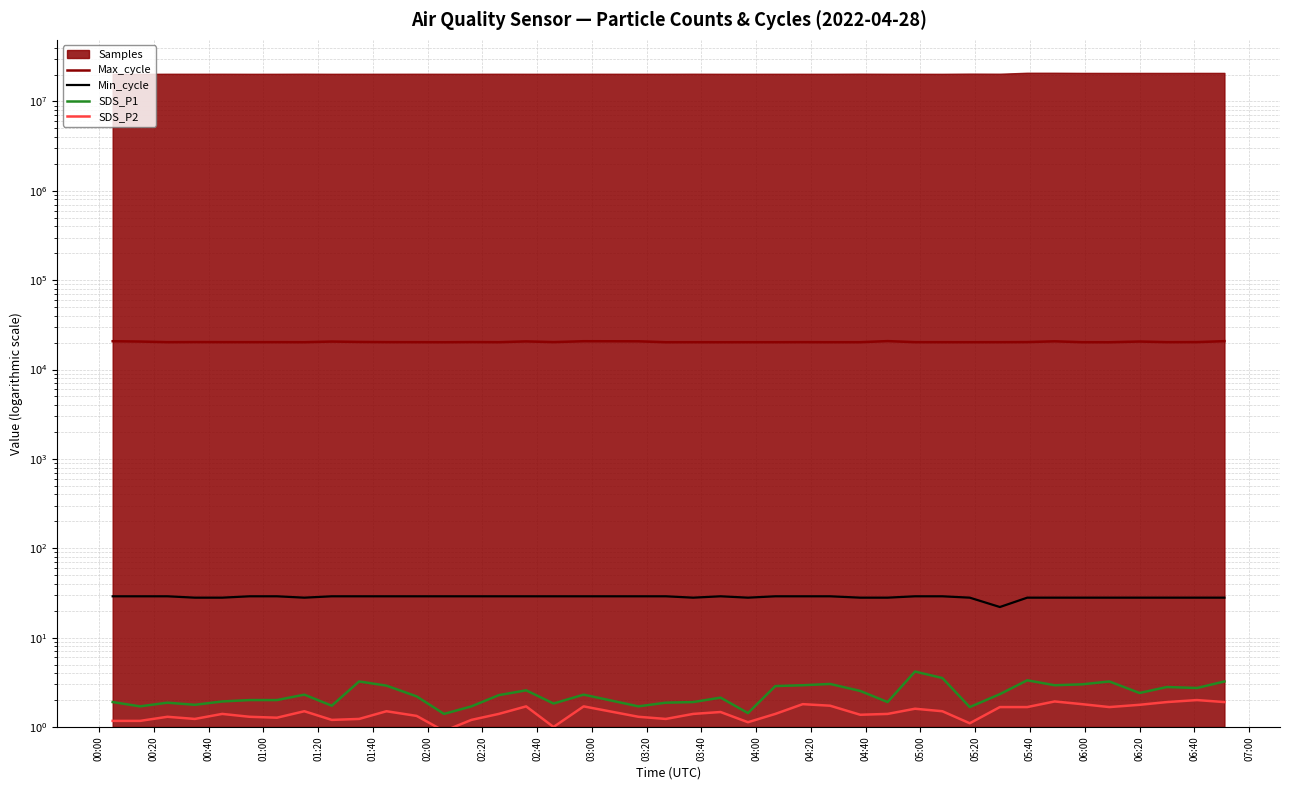

What is the difference between the second highest and minimum values in the SDS_P2 series?

1.0